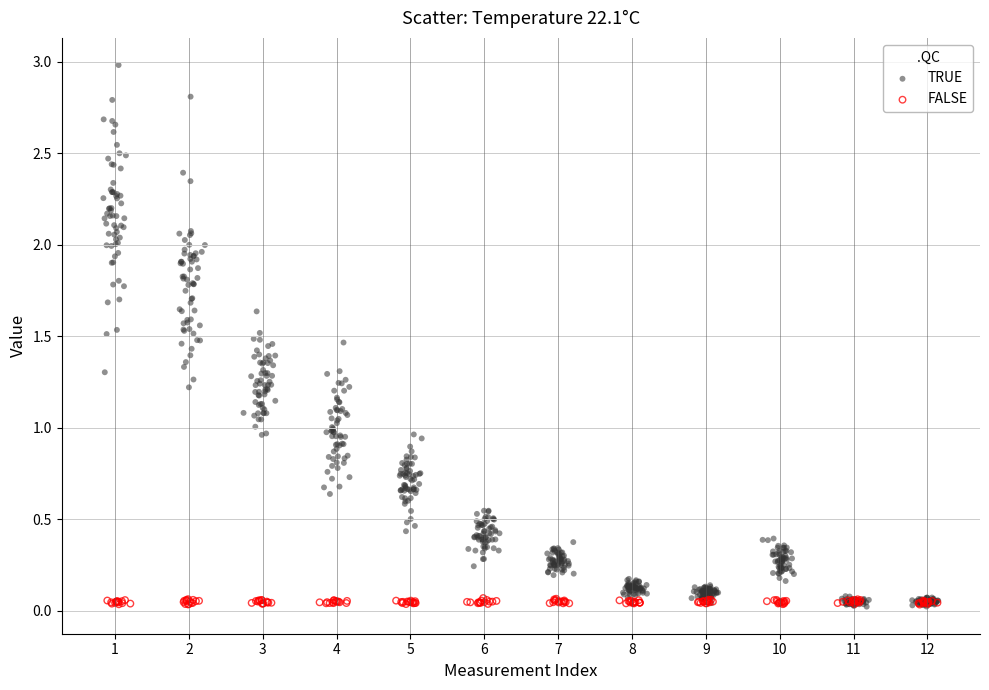

Which series has the largest Y range (max minus min)?

TRUE